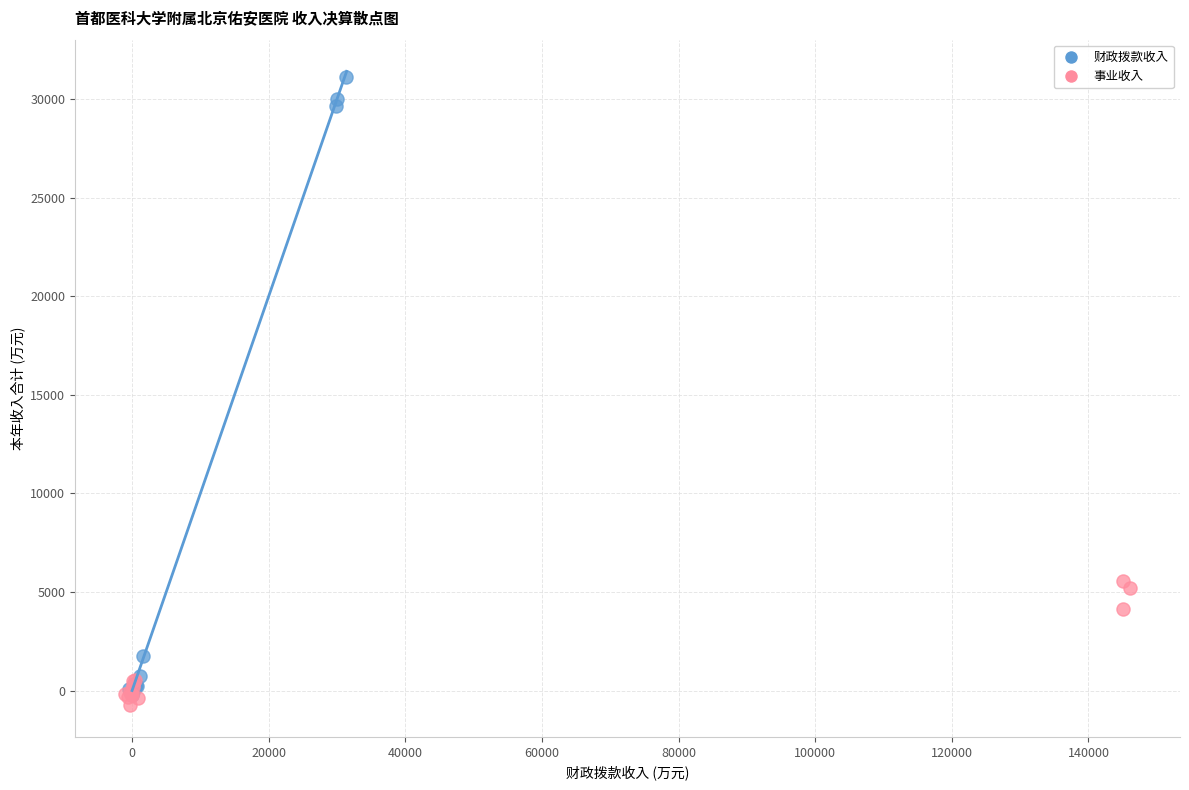

Which series contains the highest Y value?

财政拨款收入